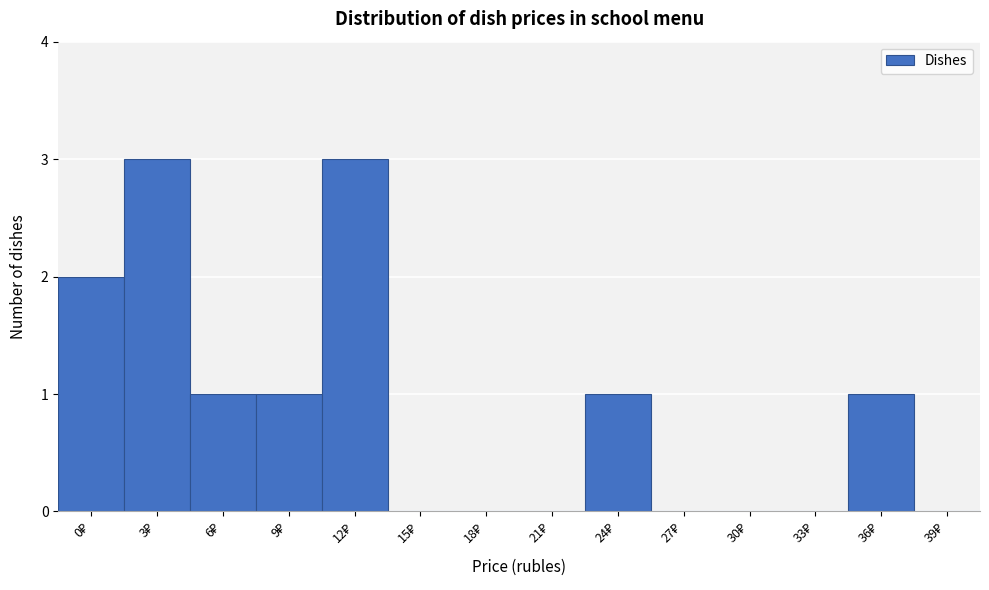

What is the sum of all values?

12